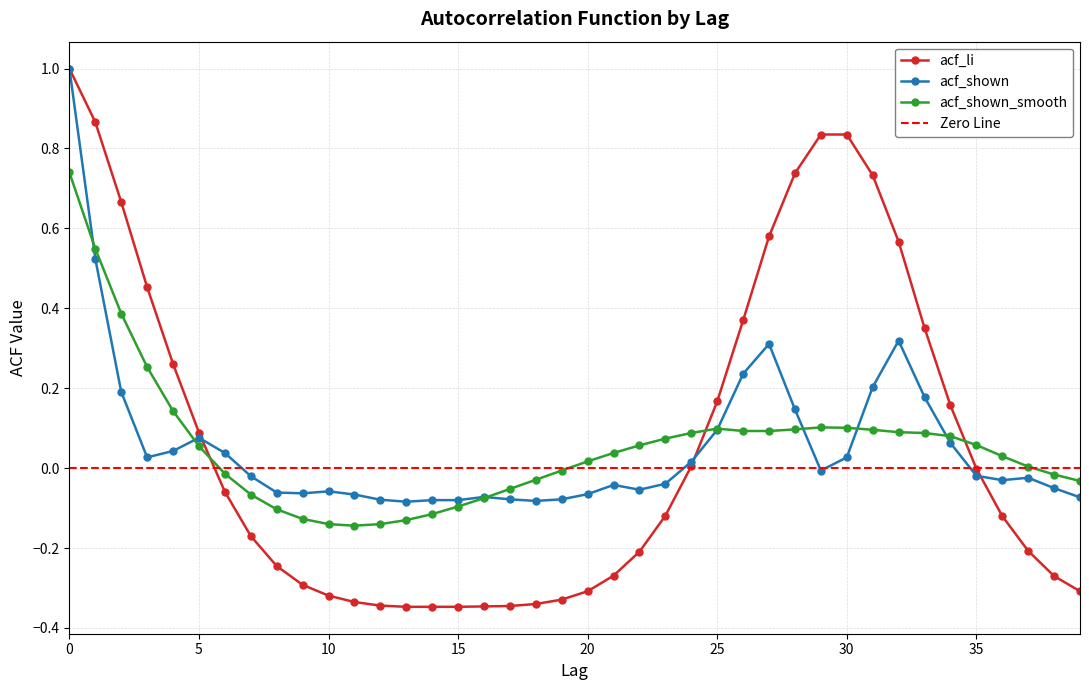

What is the spread (max minus min) of values at 32?

0.5